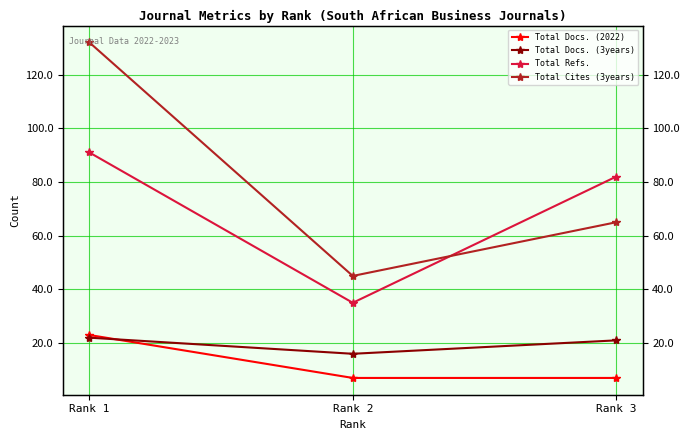

What is the difference between the second highest and minimum values in the Total Refs. series?

47